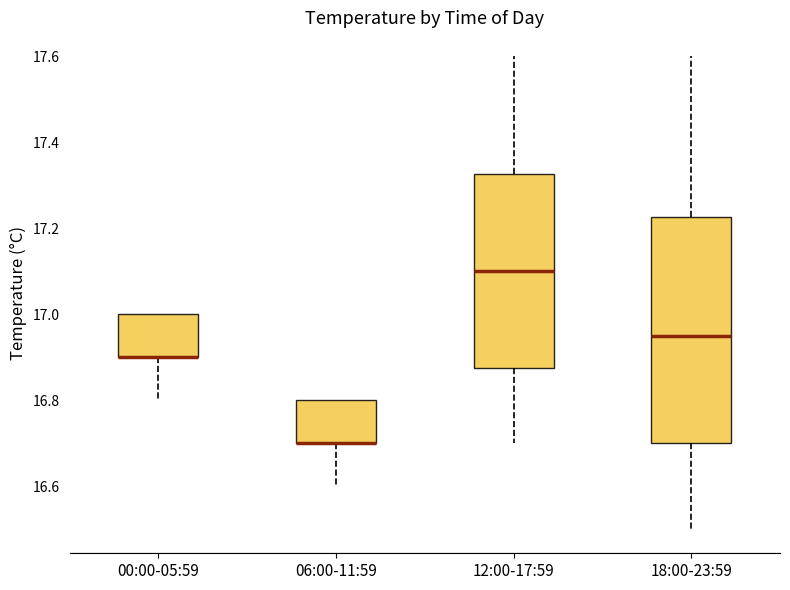

Comparing the boxes themselves (not the whiskers), which one is the tallest?

18:00-23:59